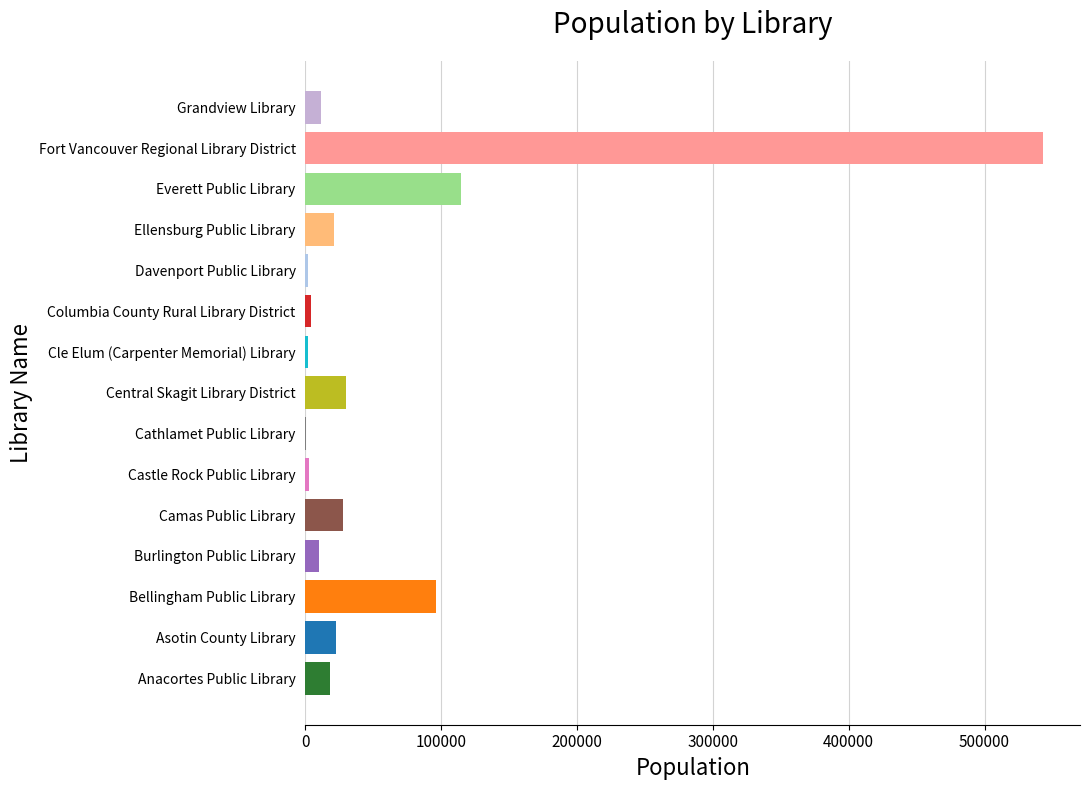

What is the sum of the values at Fort Vancouver Regional Library District and Anacortes Public Library?

561158